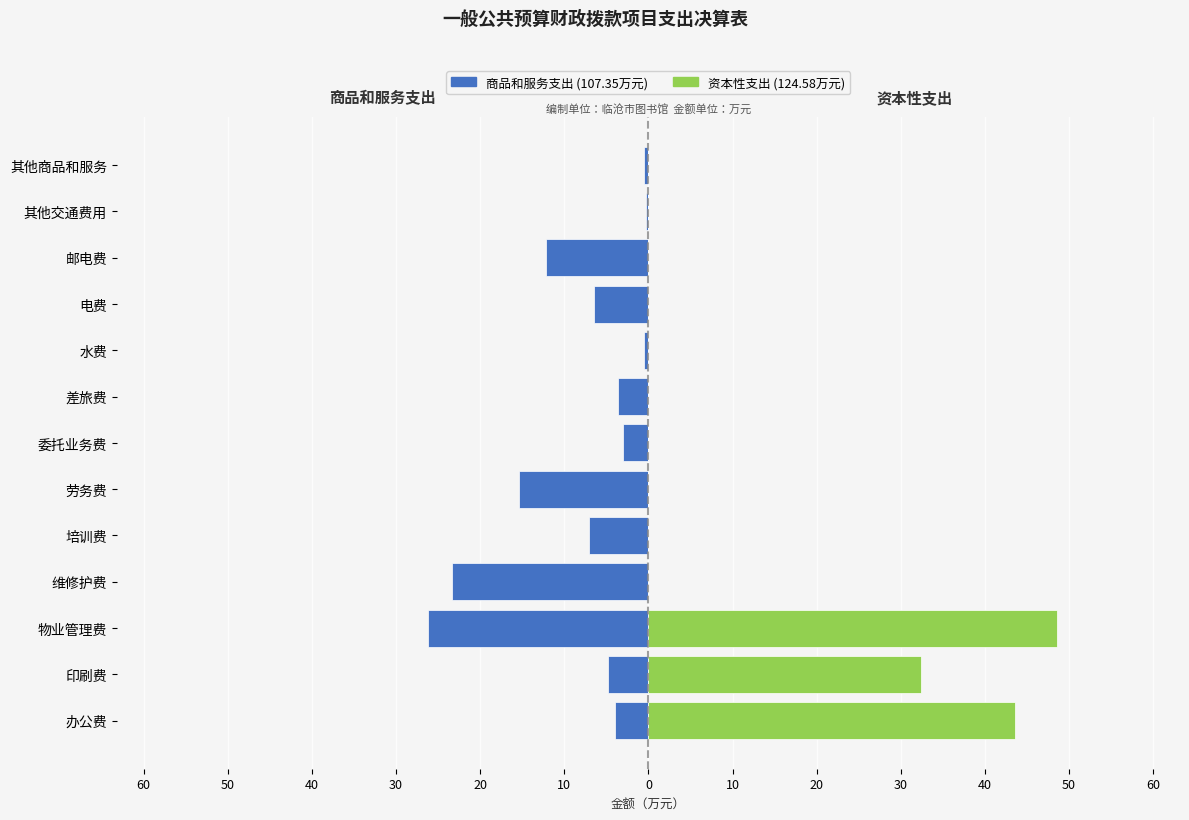

Rank the series by their maximum value, from lowest to highest.

商品和服务支出, 资本性支出